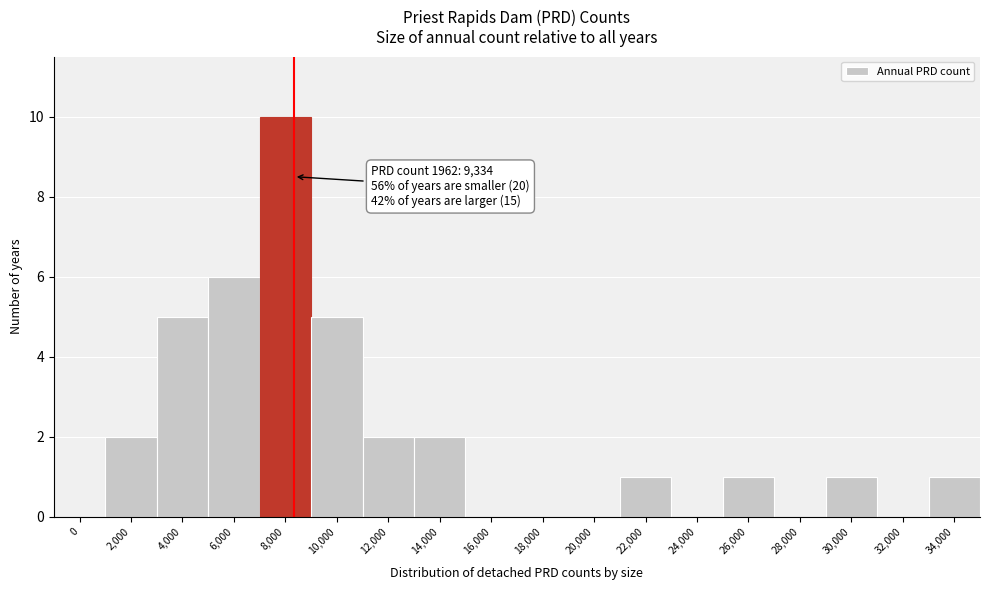

Reading left to right, transcribe all the data shown in this chart.

0=0	2,000=2	4,000=5	6,000=6	8,000=10	10,000=5	12,000=2	14,000=2	16,000=0	18,000=0	20,000=0	22,000=1	24,000=0	26,000=1	28,000=0	30,000=1	32,000=0	34,000=1